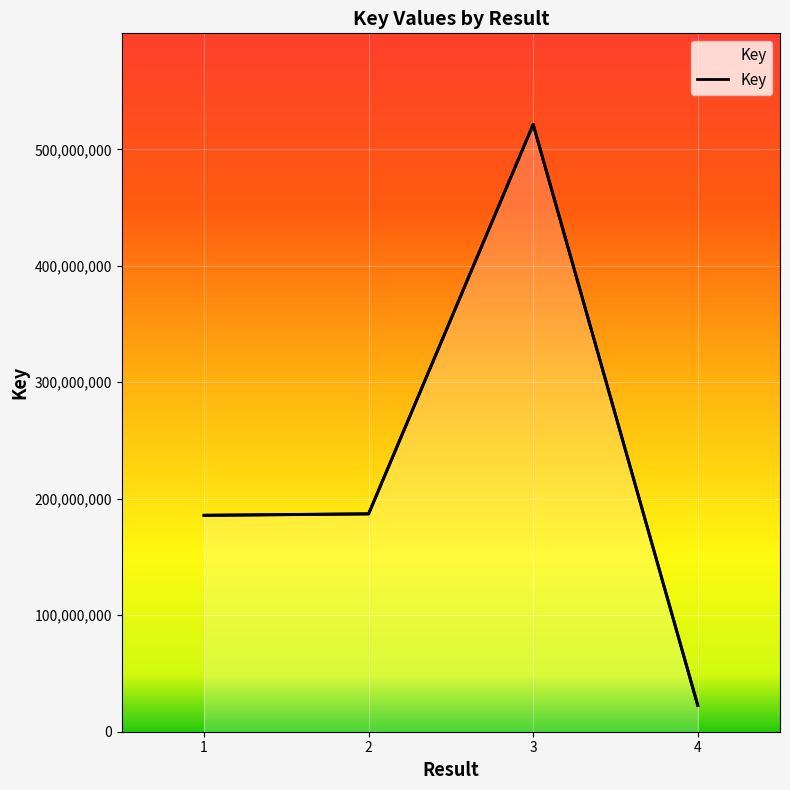

What value does the data have at 4, to the nearest 100?

22768500